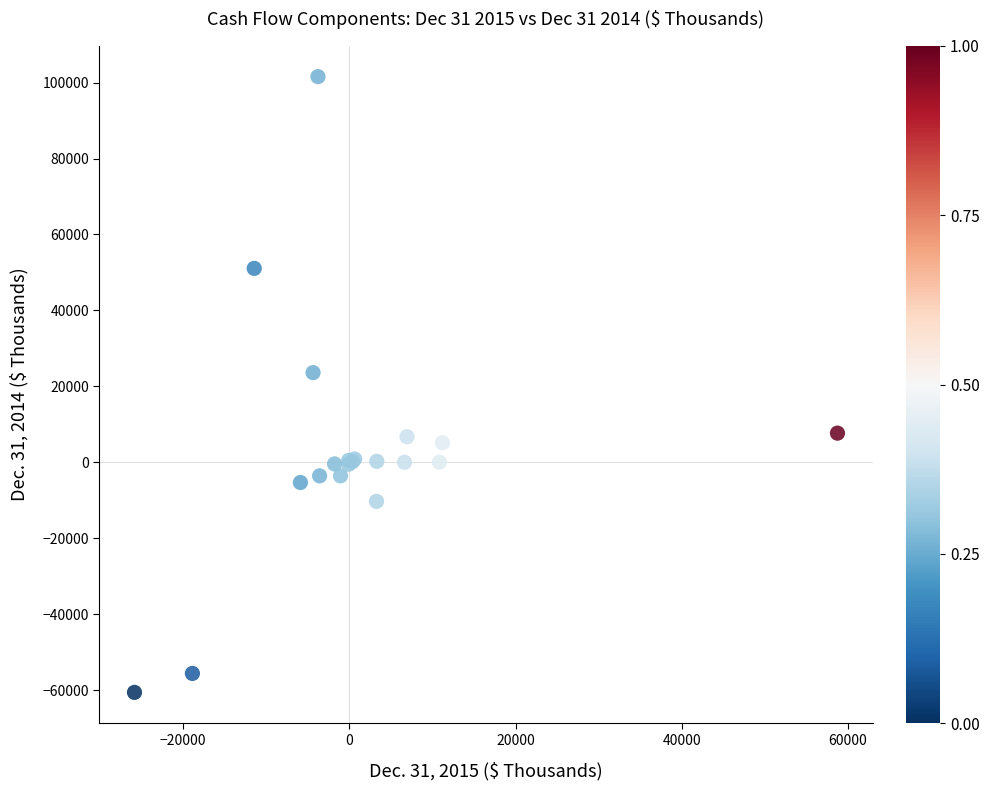

What Y value in the scatter plot is closest to 20474?

23604